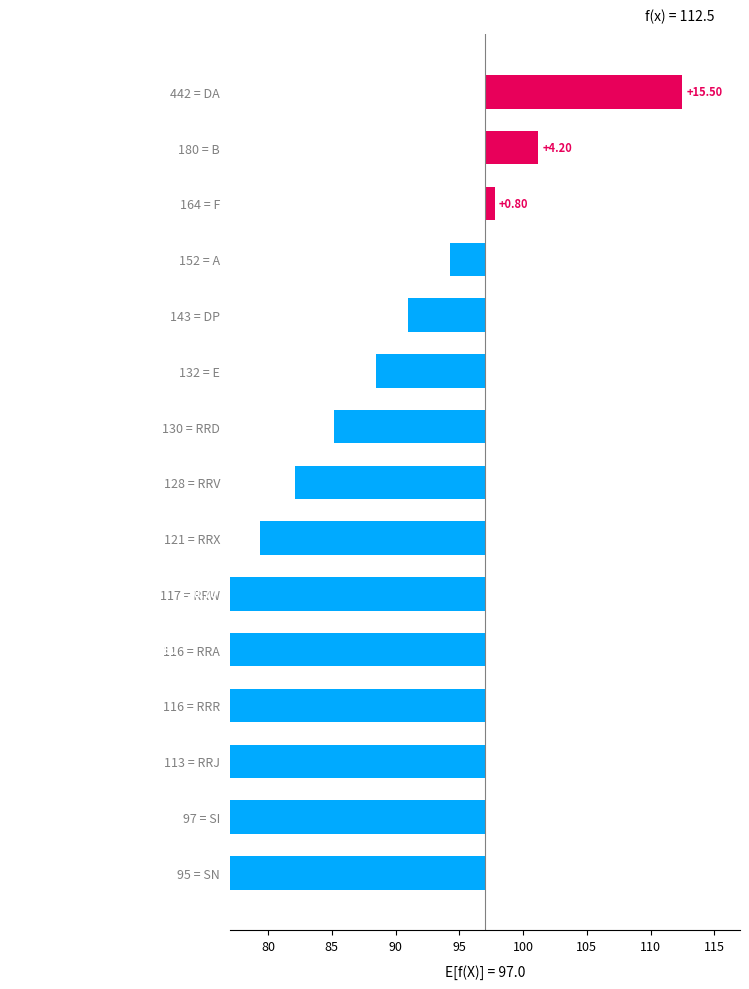

What is the change in value from 442 = DA to 121 = RRX?

-33.1